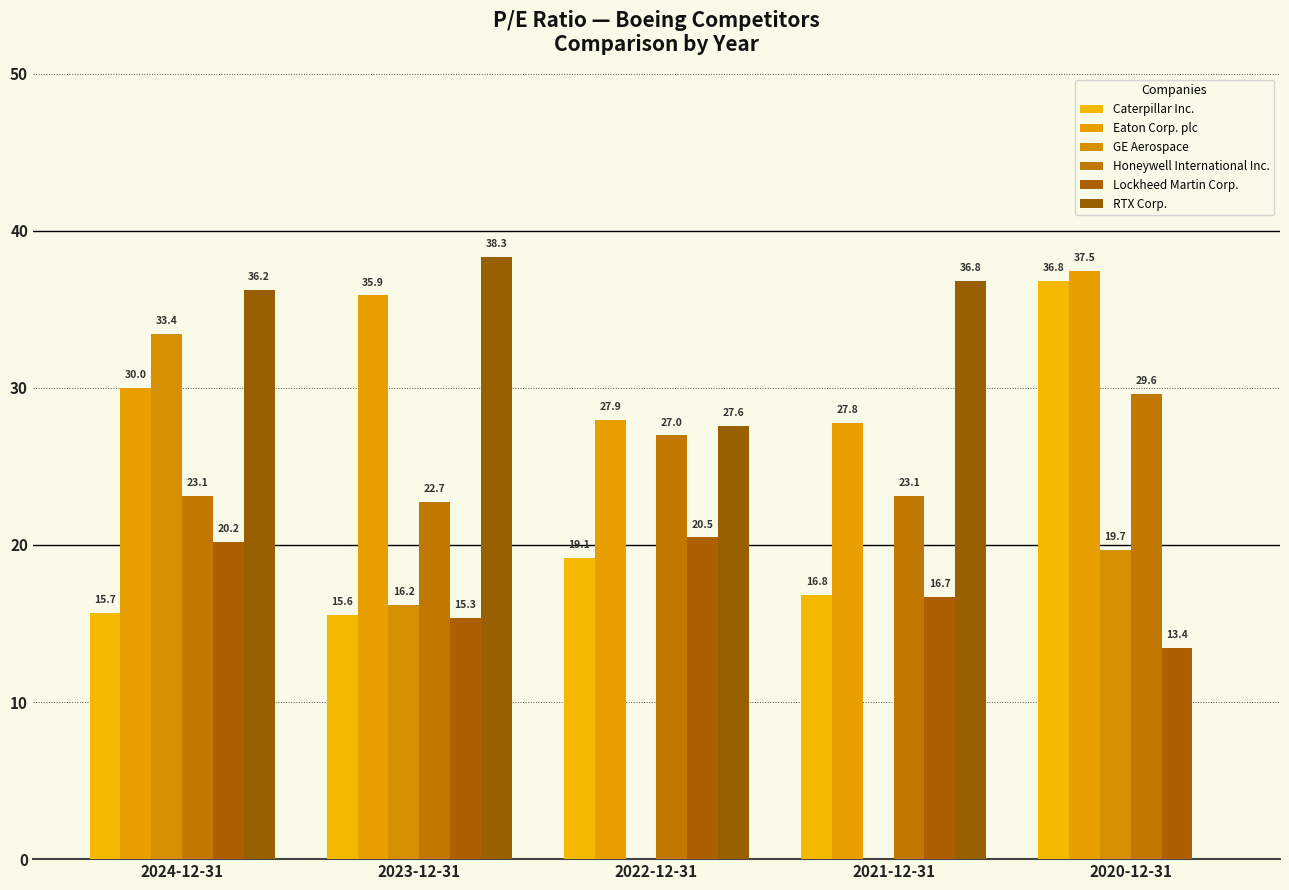

Are the bars grouped side by side (vs. stacked)?

Yes